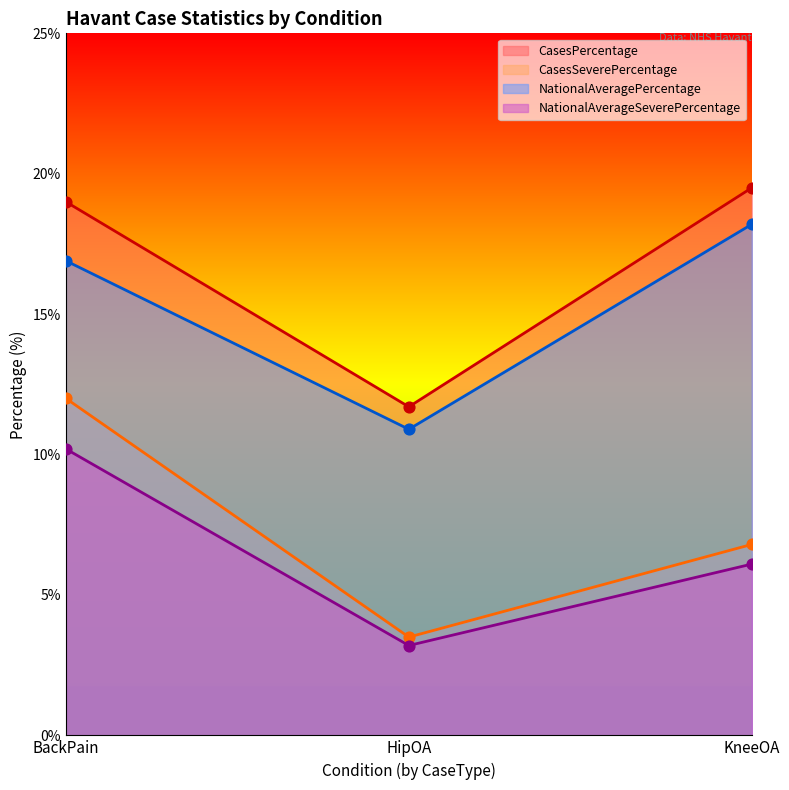

Is the value of CasesPercentage at KneeOA greater than the value of NationalAveragePercentage at HipOA?

Yes